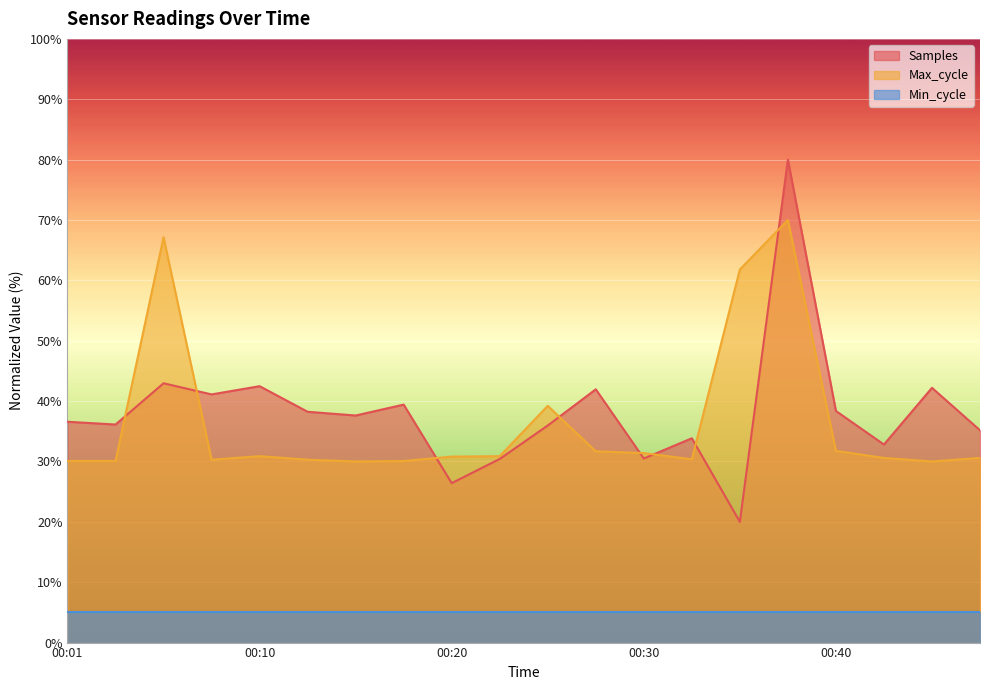

What is the difference between the maximum and minimum values in the Max_cycle series?

40.0